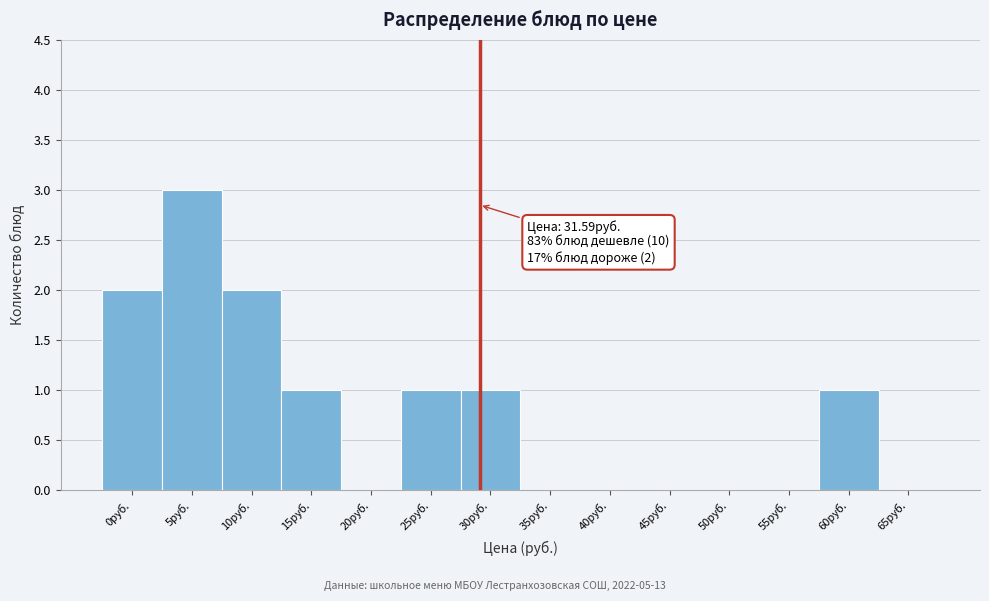

Reading left to right, list all the values displayed in this chart.

0руб.=2	5руб.=3	10руб.=2	15руб.=1	20руб.=0	25руб.=1	30руб.=1	35руб.=0	40руб.=0	45руб.=0	50руб.=0	55руб.=0	60руб.=1	65руб.=0